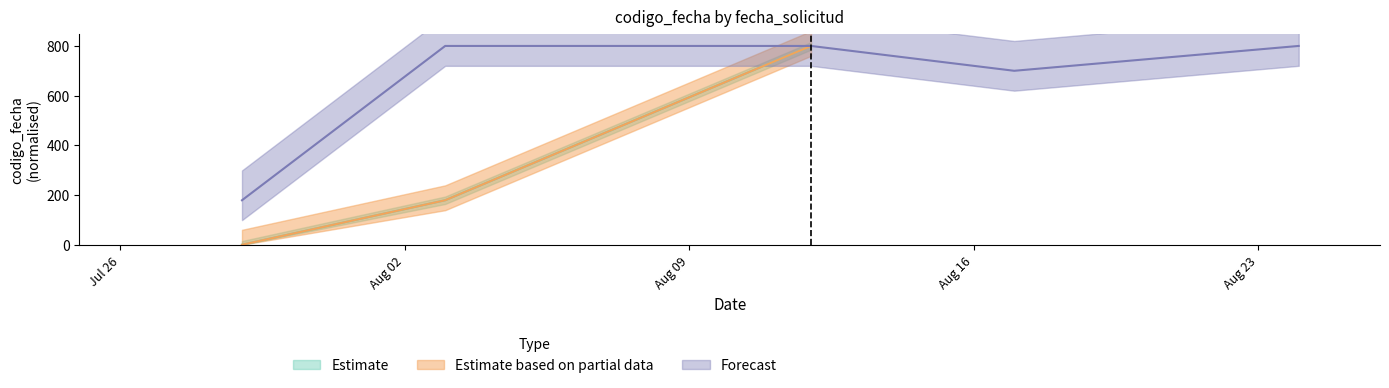

True or false: Estimate has a value of 330.6 at 2021-08-12.

False